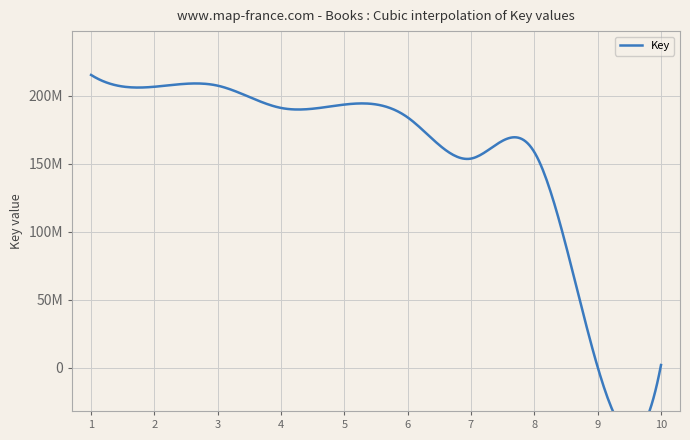

The value at 1 is 75941118. True or false?

False